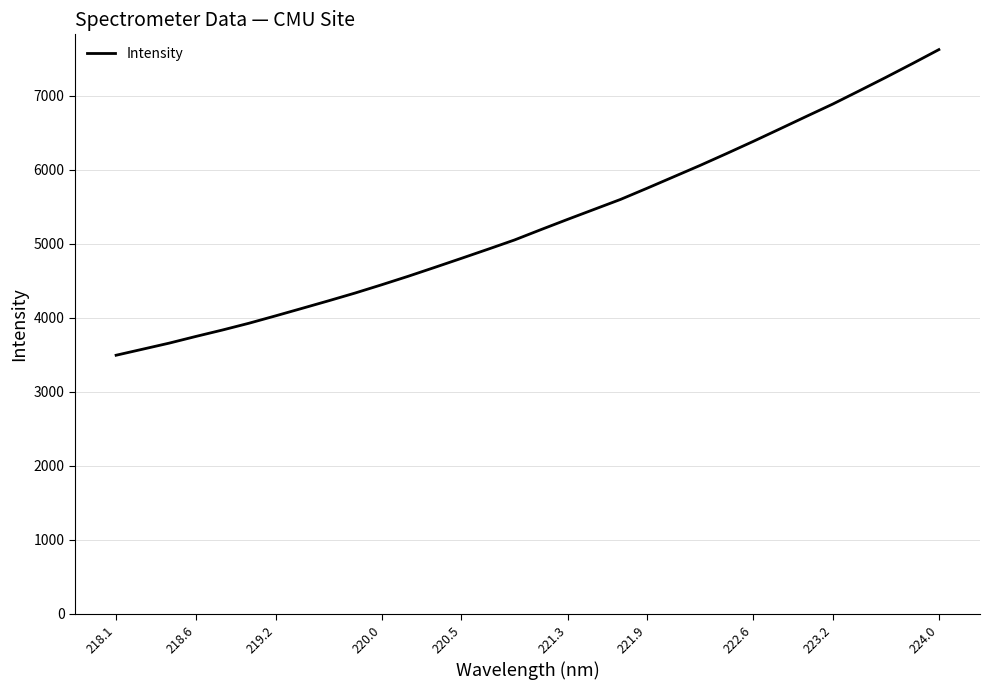

What is the smallest value displayed?

3496.5